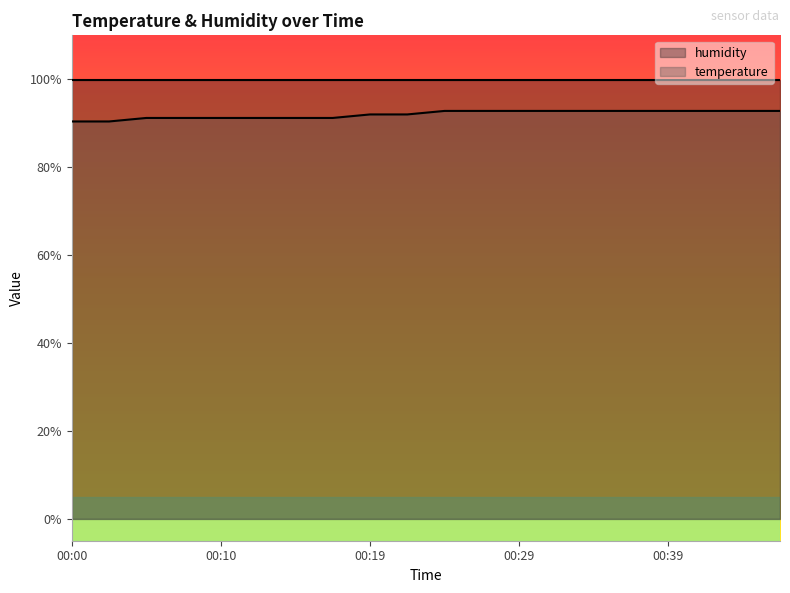

What is the smallest value displayed?

90.4